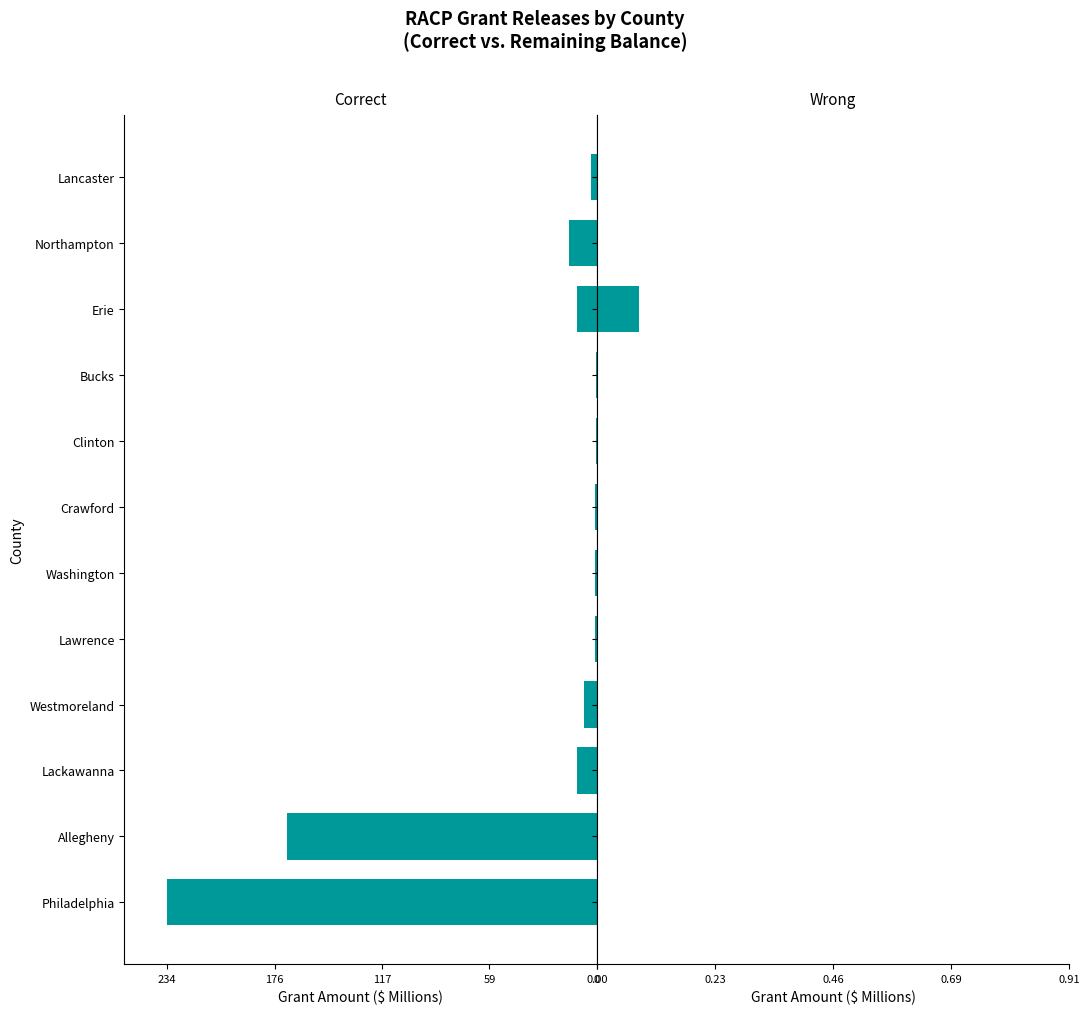

What is the maximum value for Correct?

-0.4